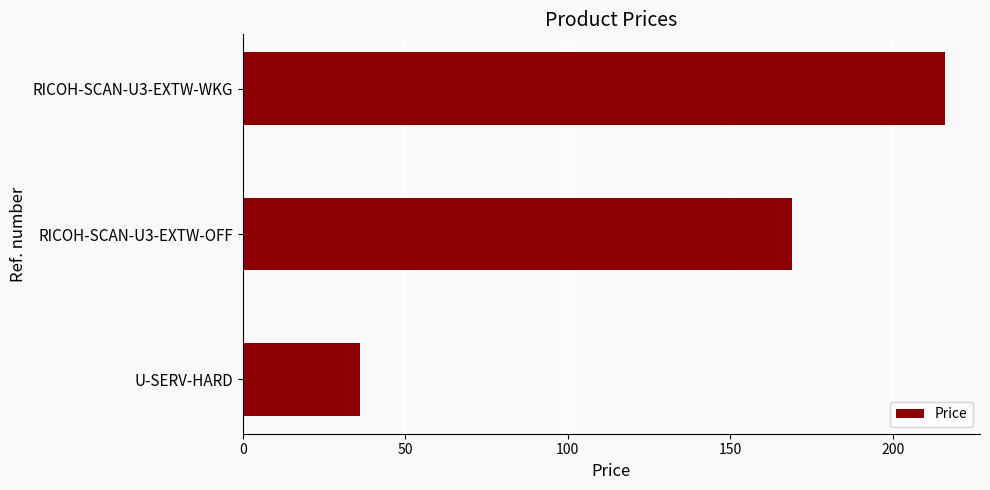

Reading top to bottom, list all the values displayed in this chart.

216.0	169.0	36.0